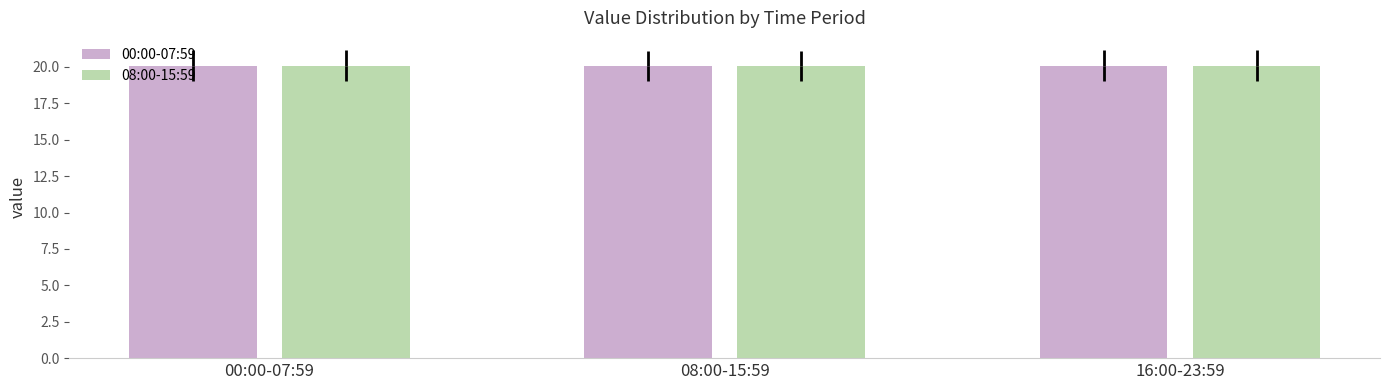

Reading left to right, extract all data points from this chart.

00:00-07:59: 00:00-07:59=20.1	08:00-15:59=20.1	16:00-23:59=20.1
08:00-15:59: 00:00-07:59=20.1	08:00-15:59=20.1	16:00-23:59=20.1